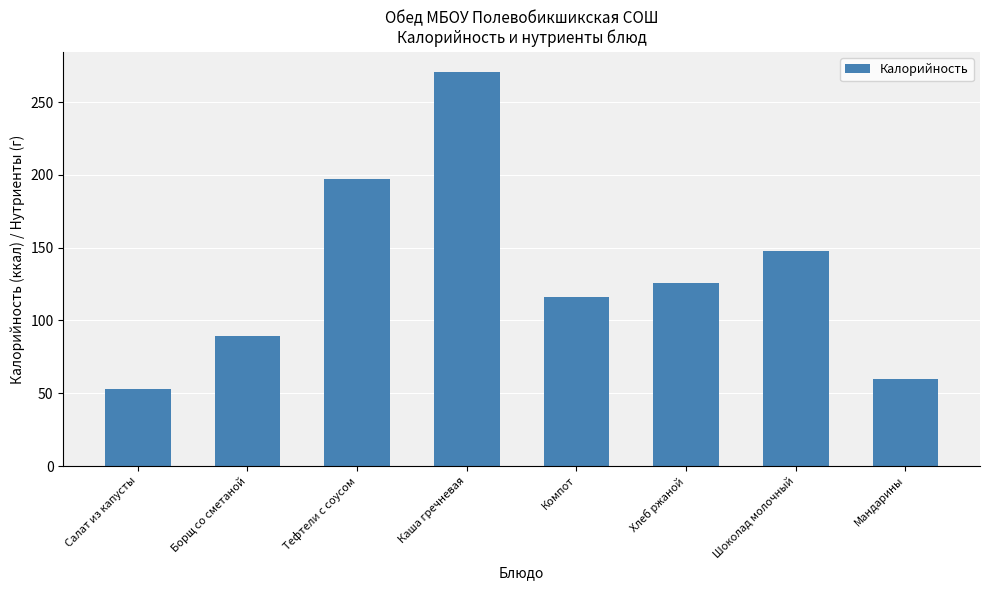

How many bars are there in total?

8